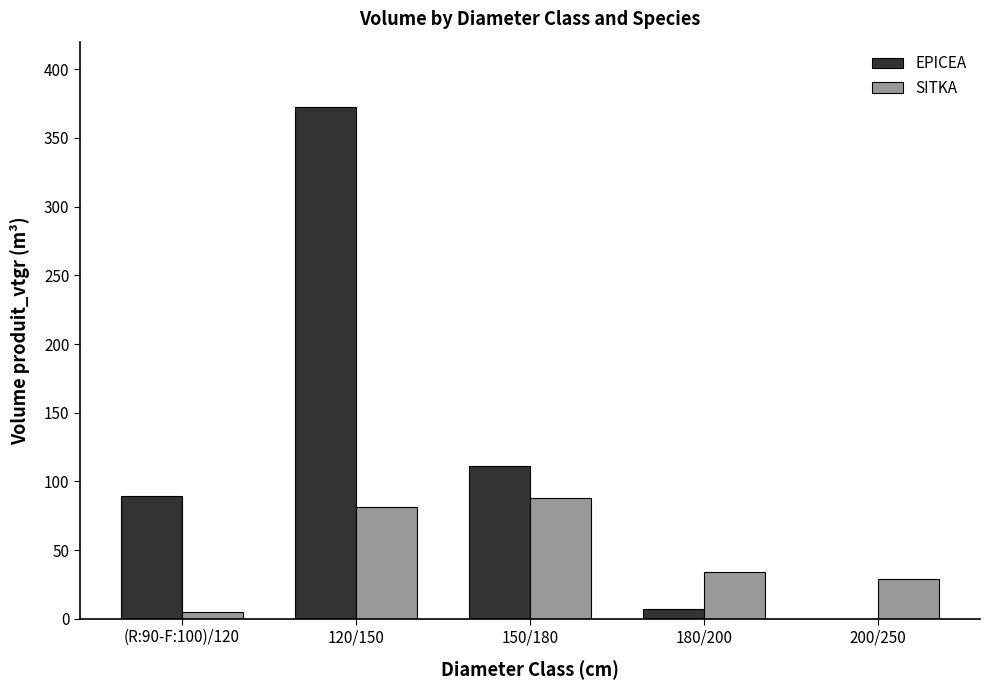

What are all the series names shown in the legend?

EPICEA, SITKA